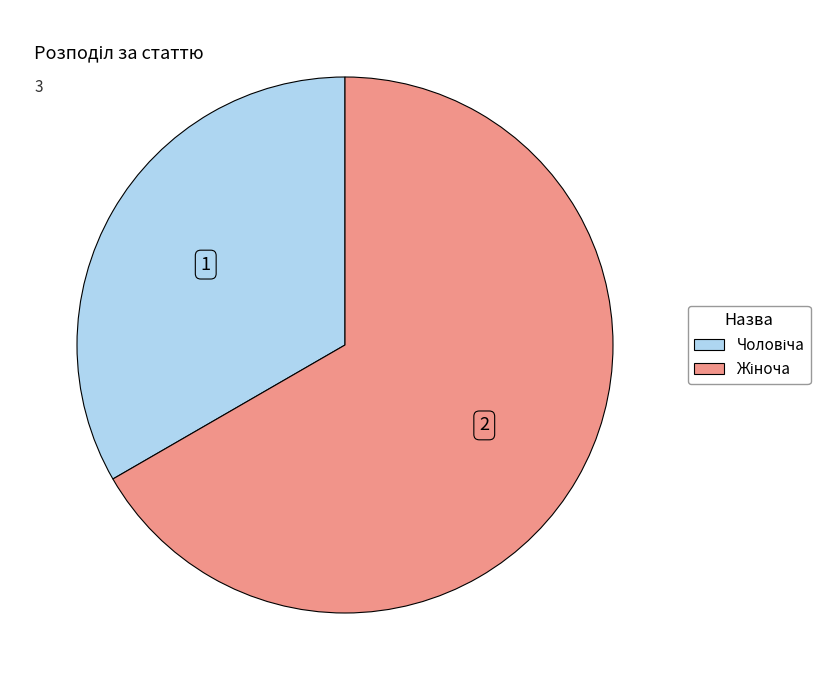

Does any single category account for the majority?

Yes